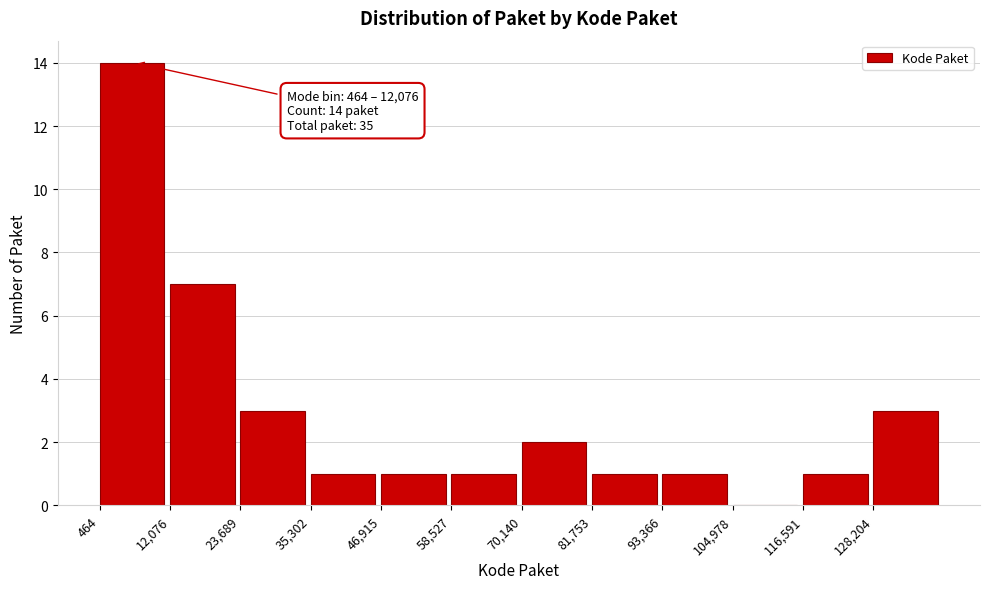

Over which range of the x-axis is the bar tallest?

0 to 12000